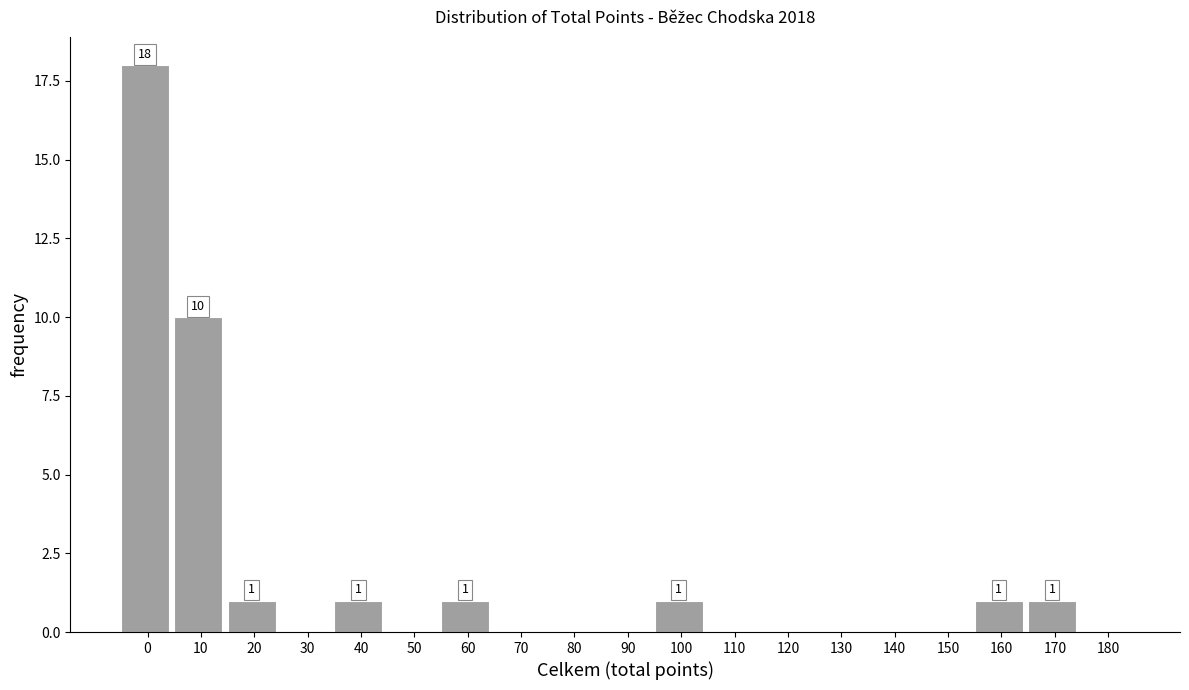

Reading left to right, list all the values displayed in this chart.

0=18	10=10	20=1	30=0	40=1	50=0	60=1	70=0	80=0	90=0	100=1	110=0	120=0	130=0	140=0	150=0	160=1	170=1	180=0